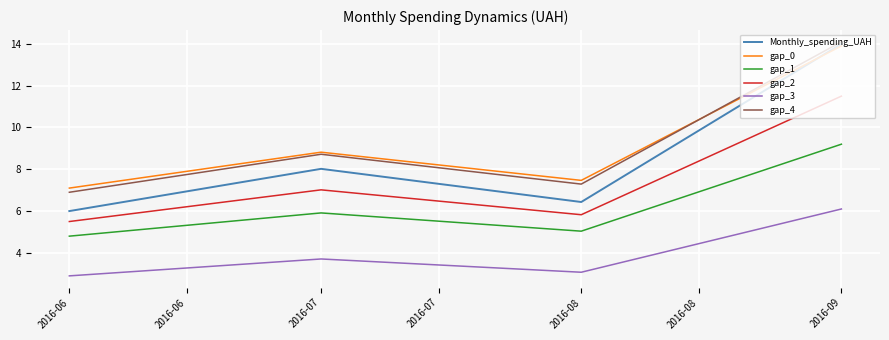

True or false: gap_0 has more than 2 points higher than both neighbors.

False